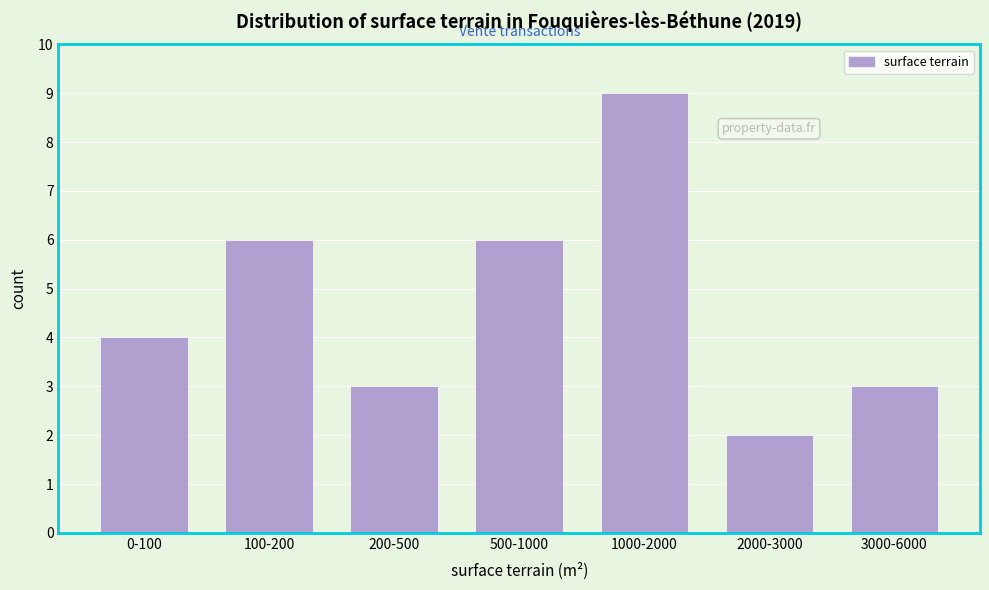

Reading left to right, list all the values displayed in this chart.

0-100=4	100-200=6	200-500=3	500-1000=6	1000-2000=9	2000-3000=2	3000-6000=3